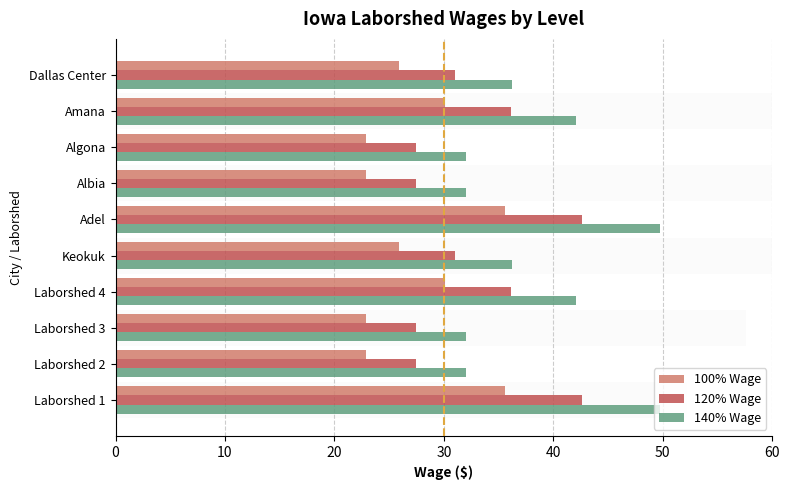

What is the smallest value displayed?

22.9